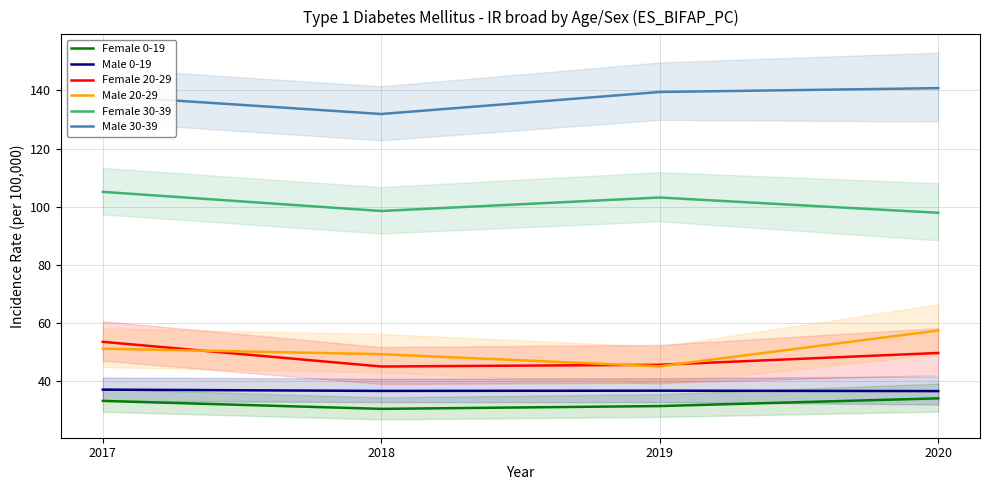

How many data points in Male 20-29 are less than 51?

2